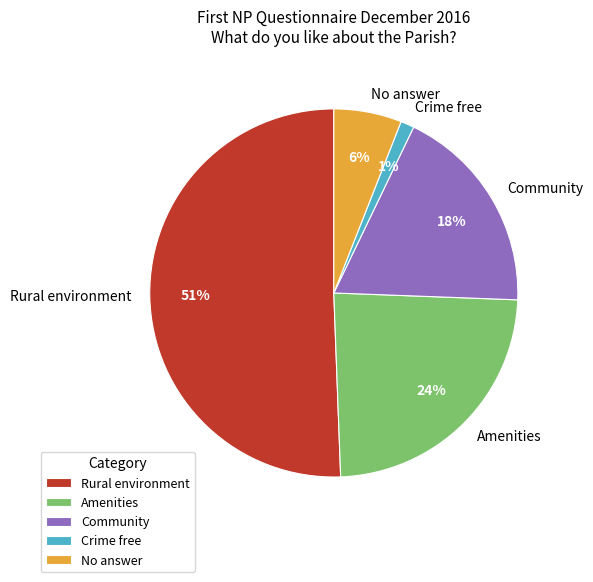

Is there a majority slice in this chart?

Yes